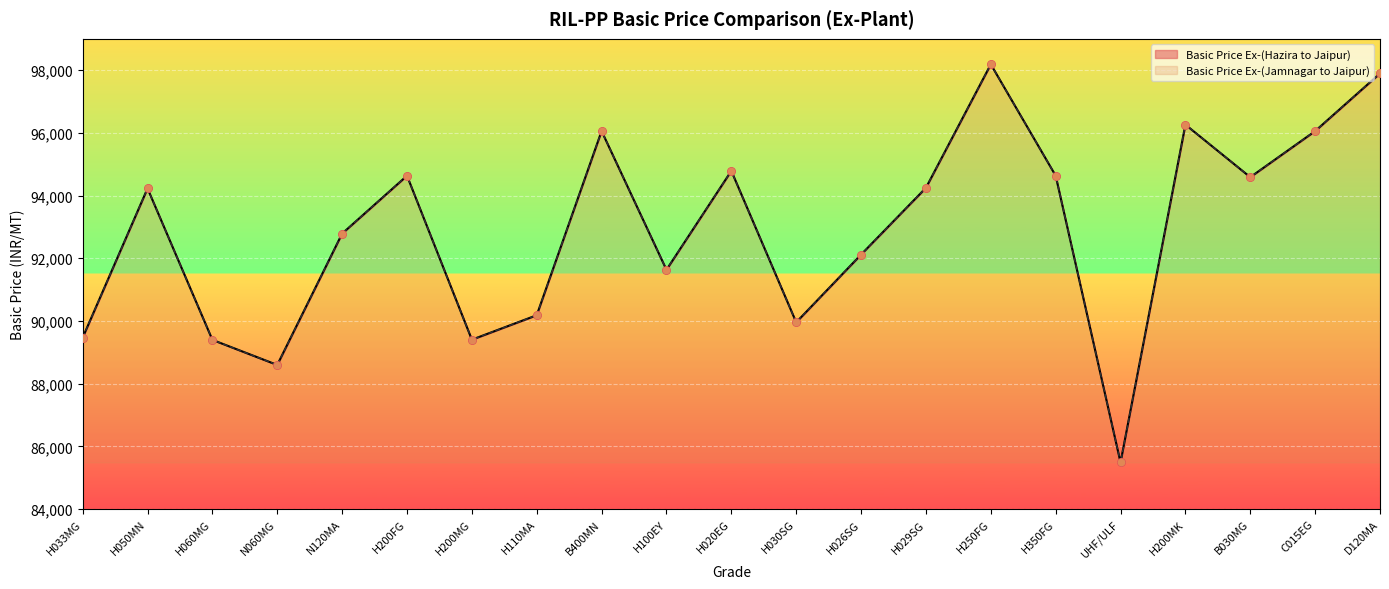

Is the value of Basic Price Ex-(Jamnagar to Jaipur) at C015EG greater than the value of Basic Price Ex-(Hazira to Jaipur) at B030MG?

Yes